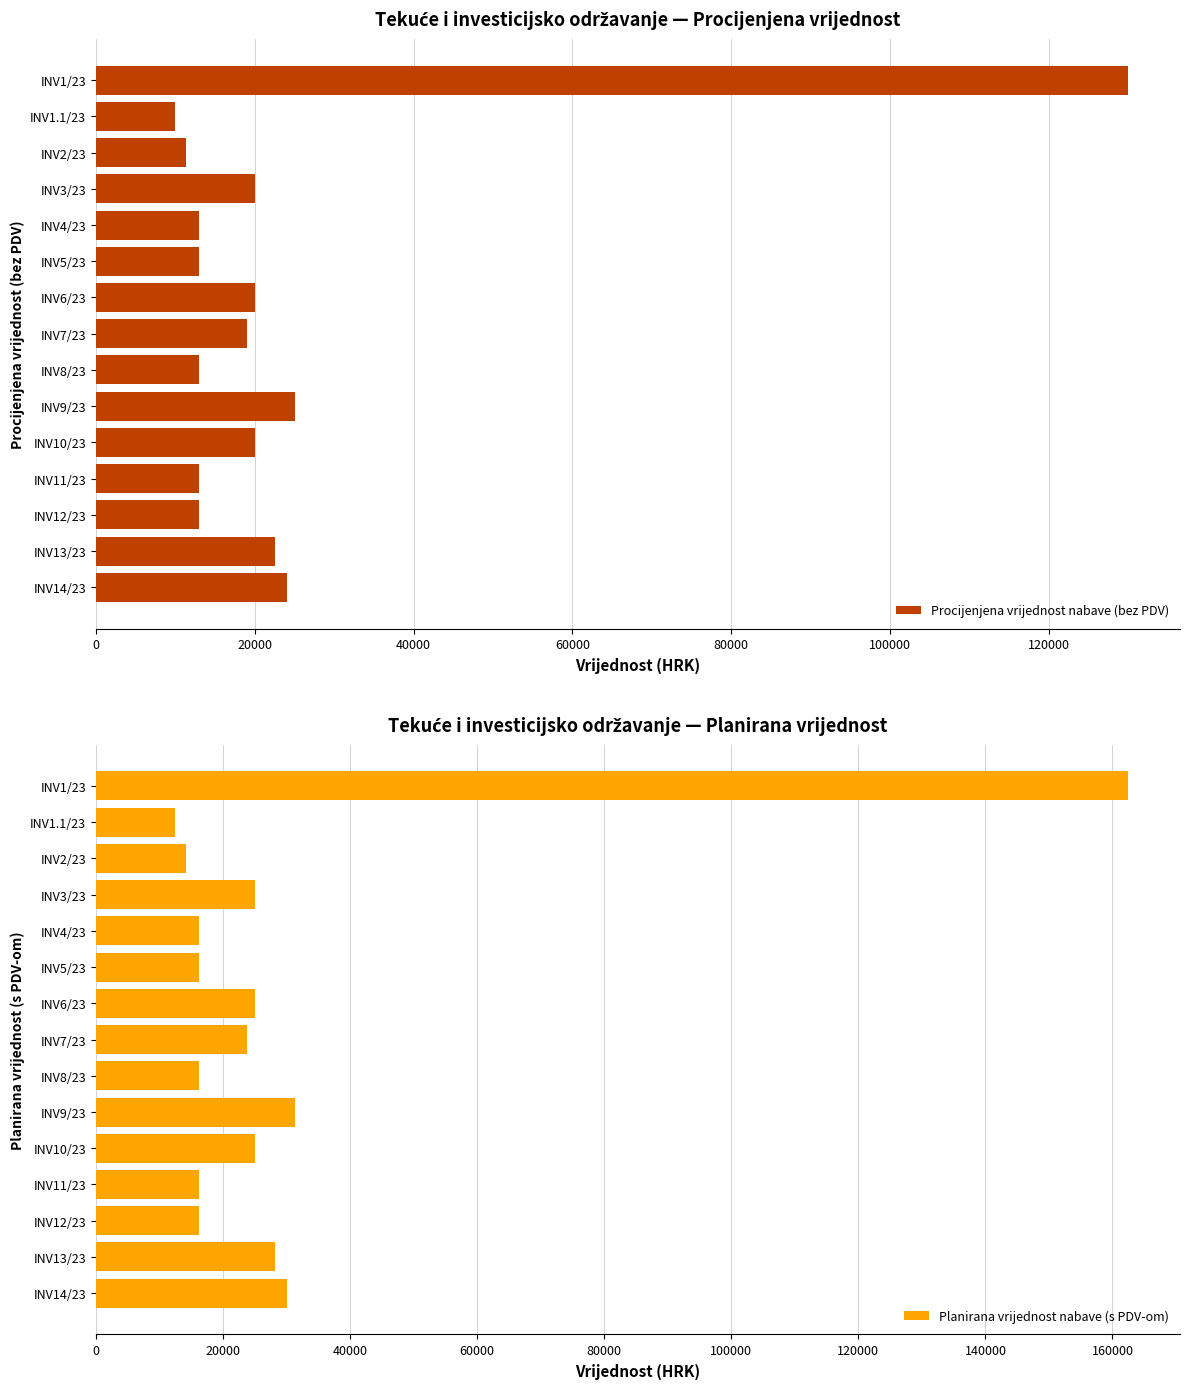

The value of Procijenjena vrijednost nabave (bez PDV) at INV4/23 is 21244. True or false?

False